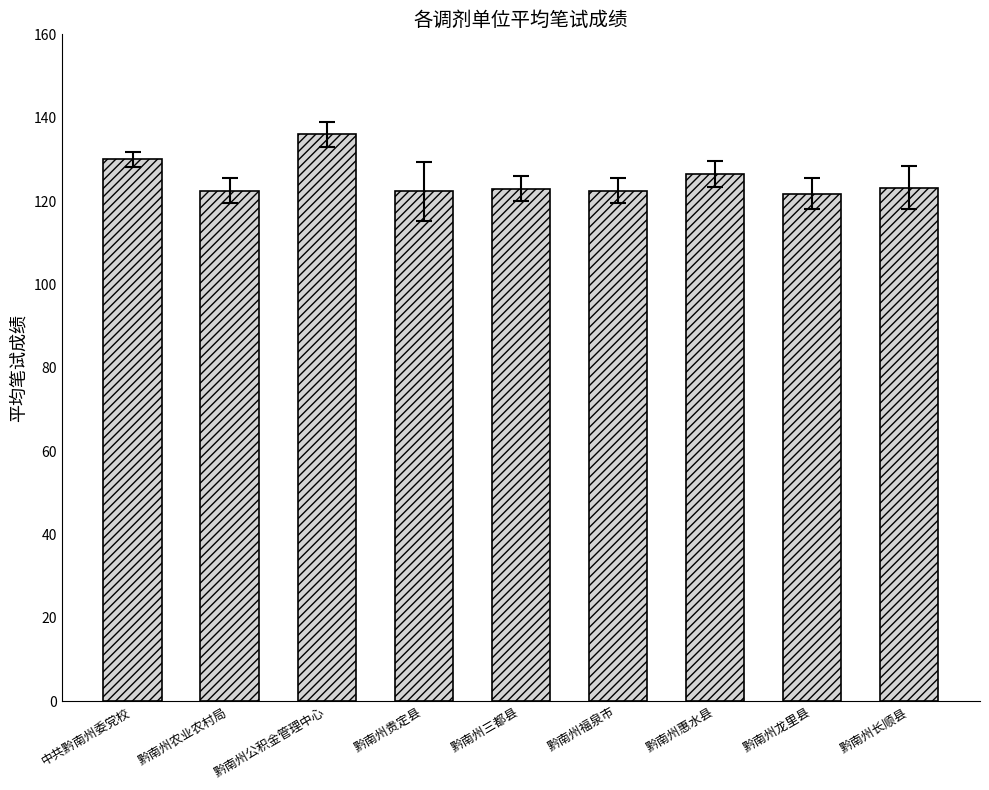

Which has a higher value, 黔南州惠水县 or 黔南州农业农村局?

黔南州惠水县